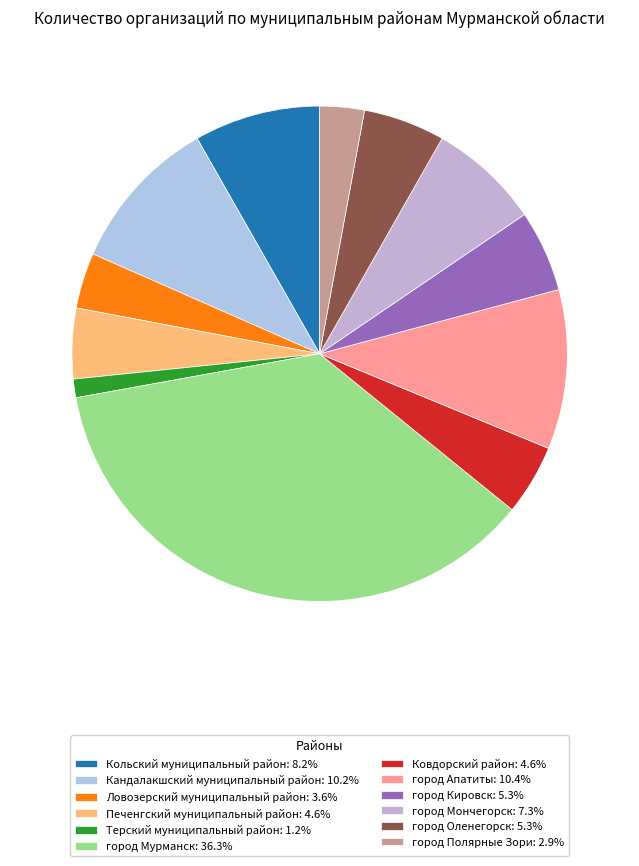

Which slice is the smallest?

Терский муниципальный район